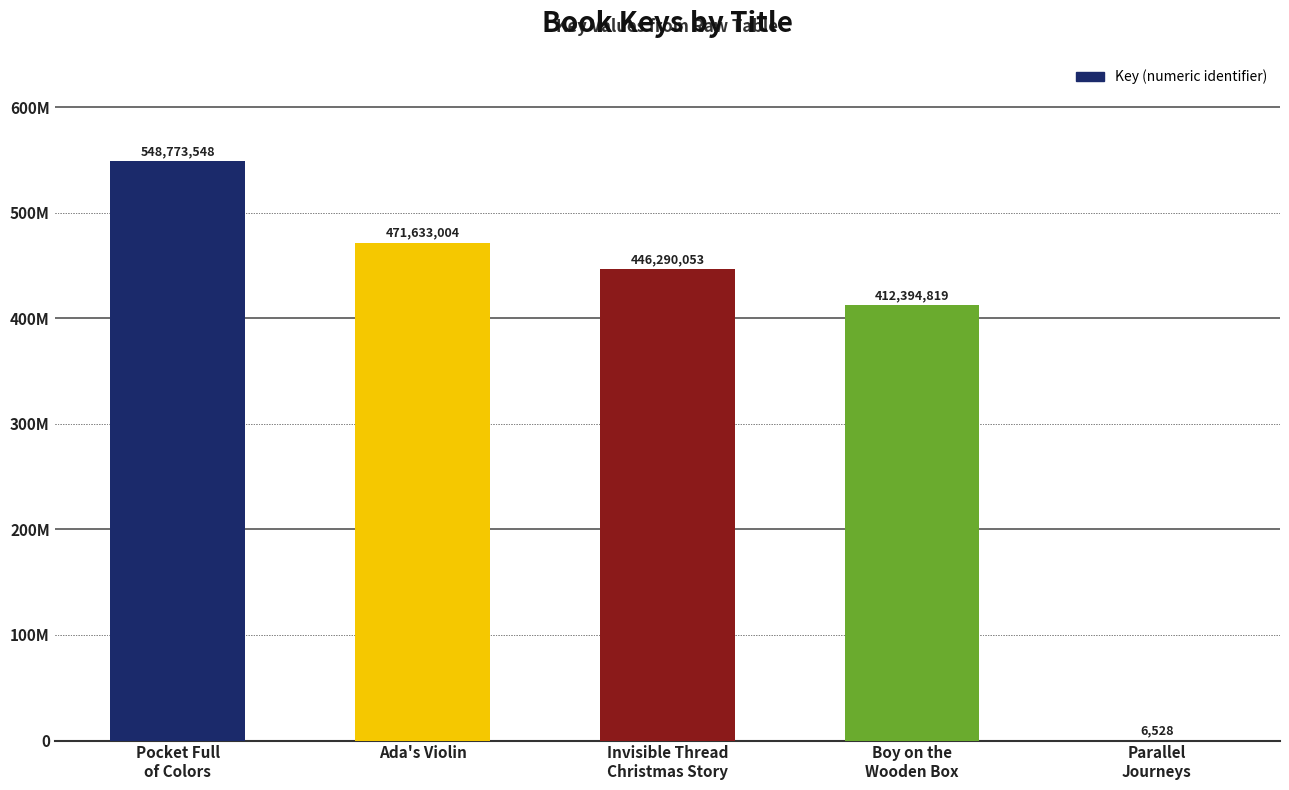

Reading left to right, list all the values displayed in this chart.

Pocket Full
of Colors=548773548	Ada's Violin=471633004	Invisible Thread
Christmas Story=446290053	Boy on the
Wooden Box=412394819	Parallel
Journeys=6528